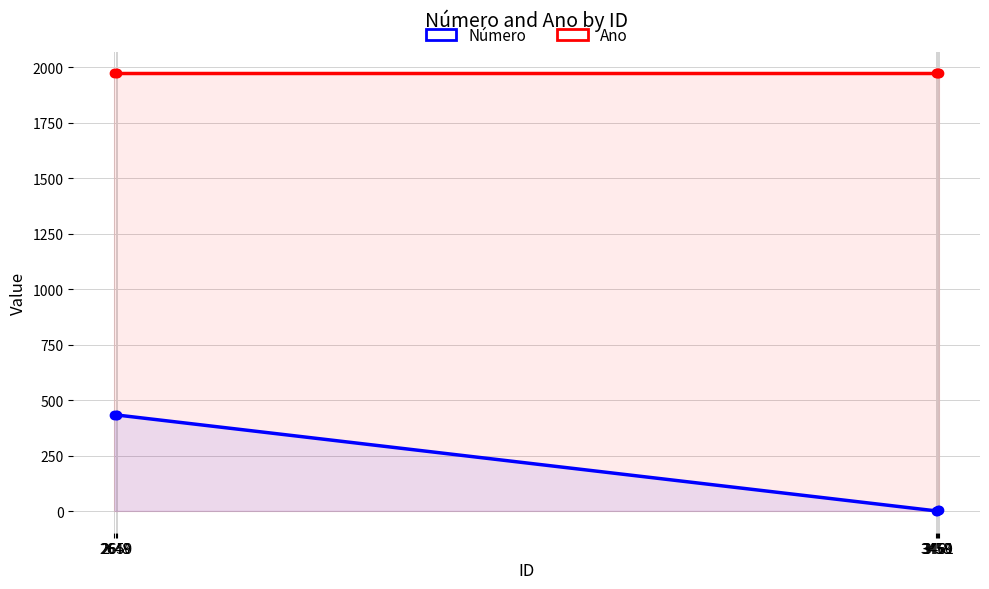

The Número series shows 579 at 2648. True or false?

False